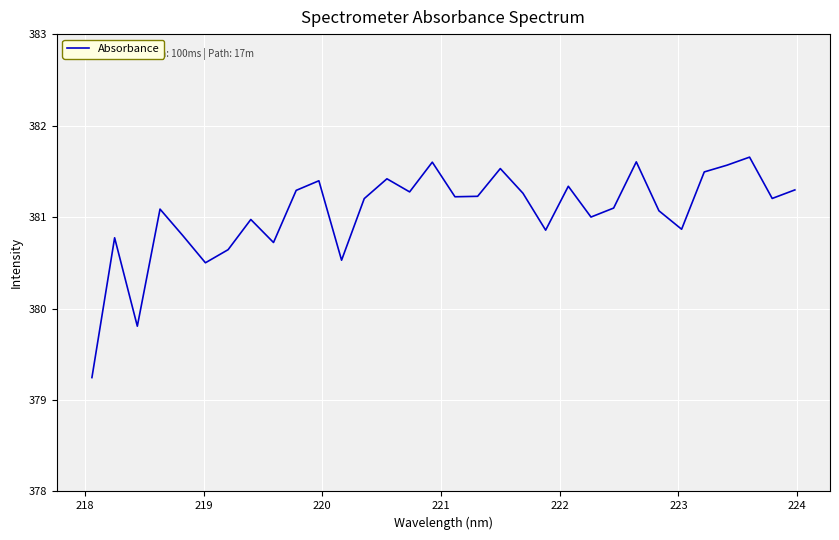

How many lines are shown in the chart?

1